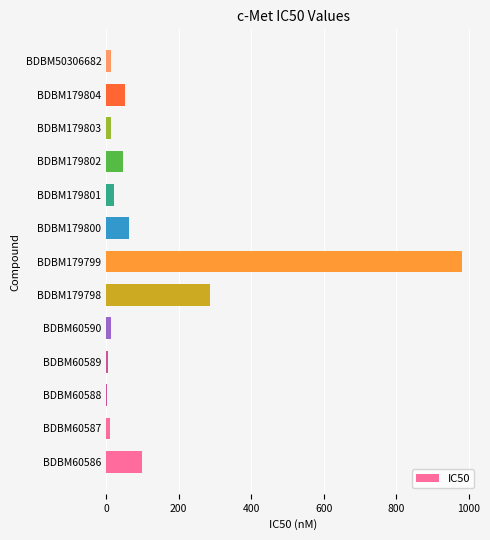

Count the number of data series in this chart.

1